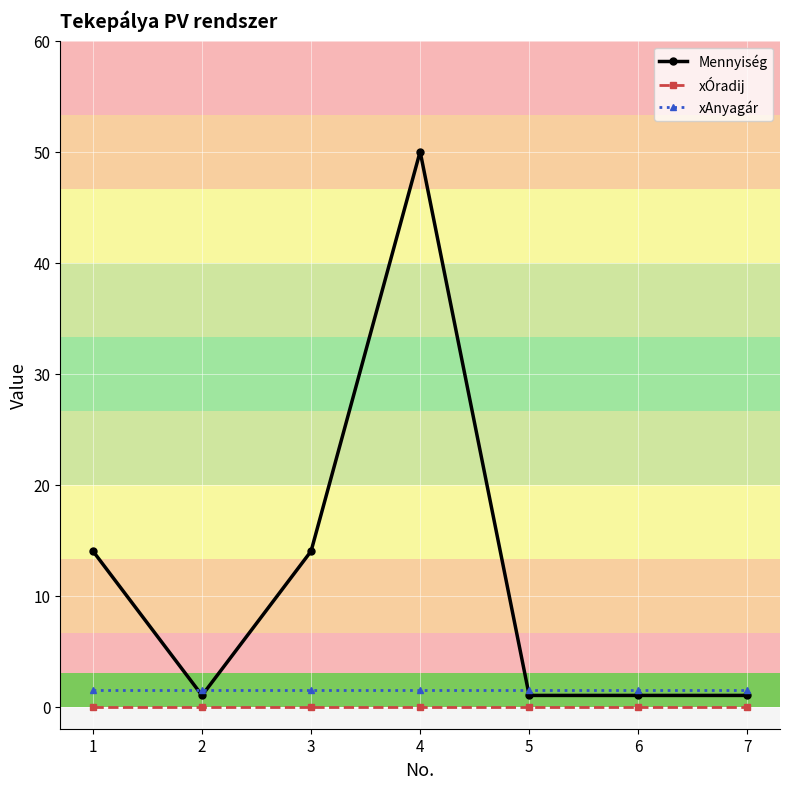

Which series changed the most between 4 and 7?

Mennyiség